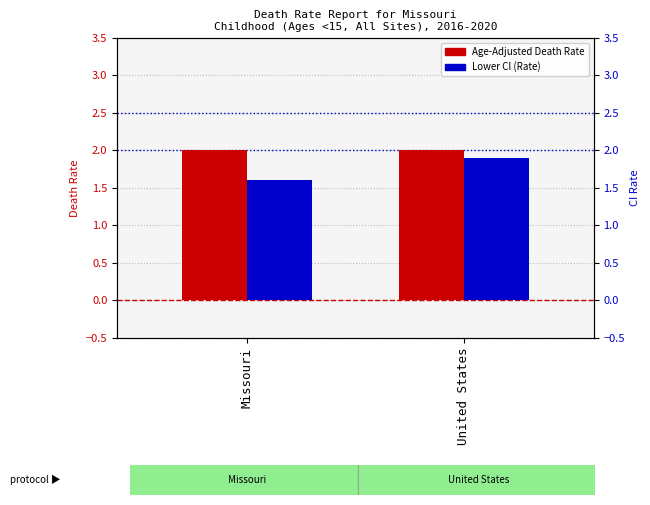

Reading left to right, extract all data points from this chart.

Age-Adjusted Death Rate: 2.0	2.0
Lower CI (Rate): 1.6	1.9